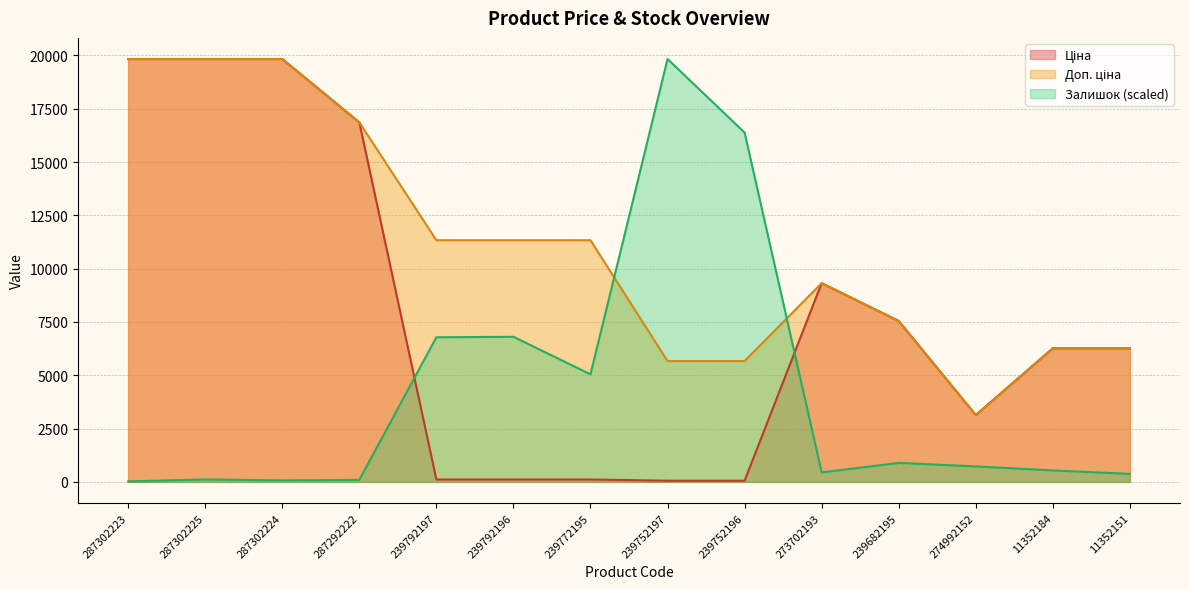

Reading right to left, extract all data points from this chart.

Ціна: 6266.7	6266.7	3136.8	7545.9	9321.4	56.7	56.7	113.3	113.3	113.3	16863.2	19831.1	19831.1	19831.1
Доп. ціна: 6266.7	6266.7	3137.0	7545.9	9321.4	5667.0	5667.0	11334.0	11334.0	11334.0	16863.2	19831.1	19831.1	19831.1
Залишок: 375.5	539.8	727.5	891.8	445.9	16381.2	19831.1	5045.8	6805.9	6782.5	93.9	70.4	117.3	23.5